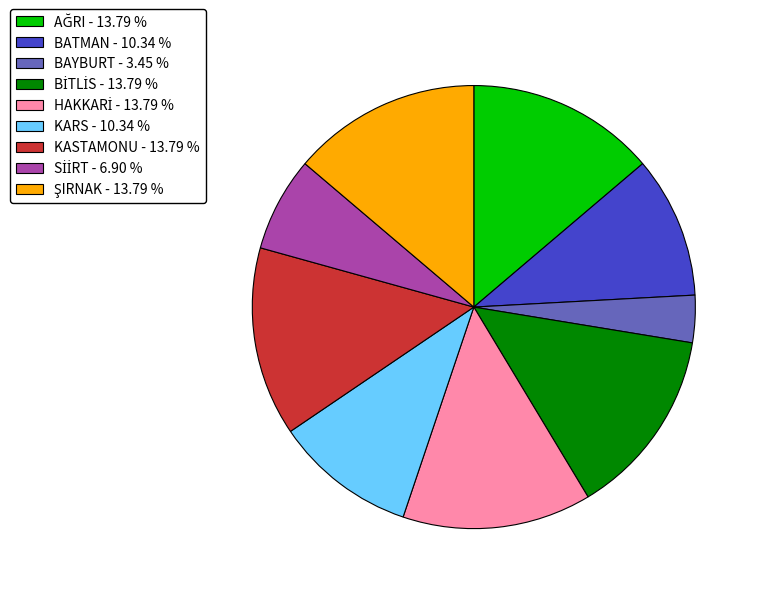

Does KASTAMONU - 13.79 % represent more than half of the total?

No